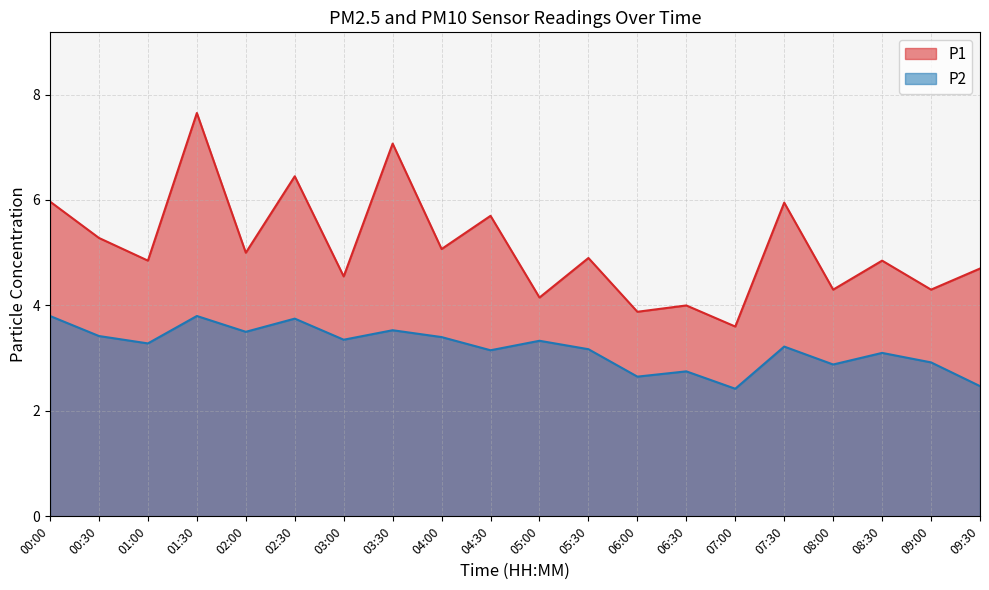

List the series in order of their peak value, highest first.

P1, P2